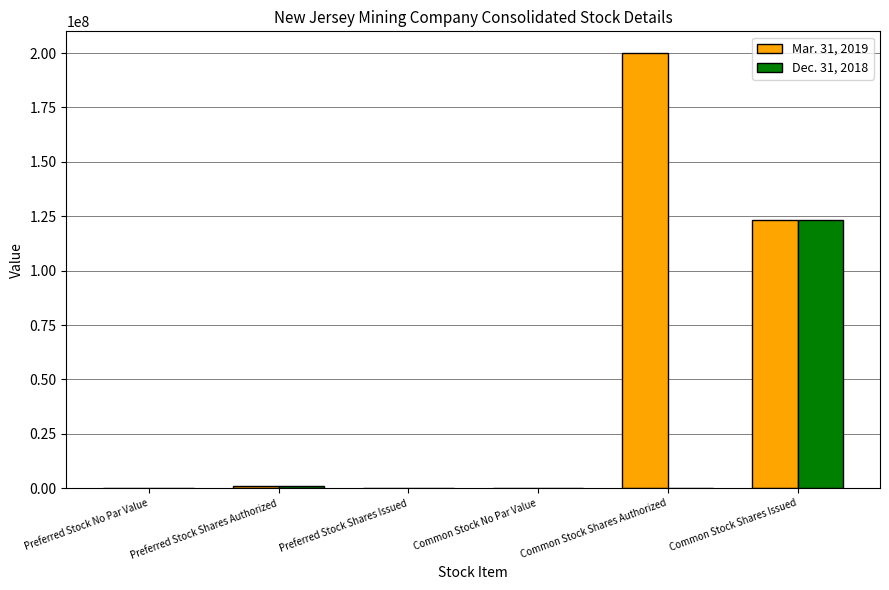

How many values in the Dec. 31, 2018 series exceed 0?

2